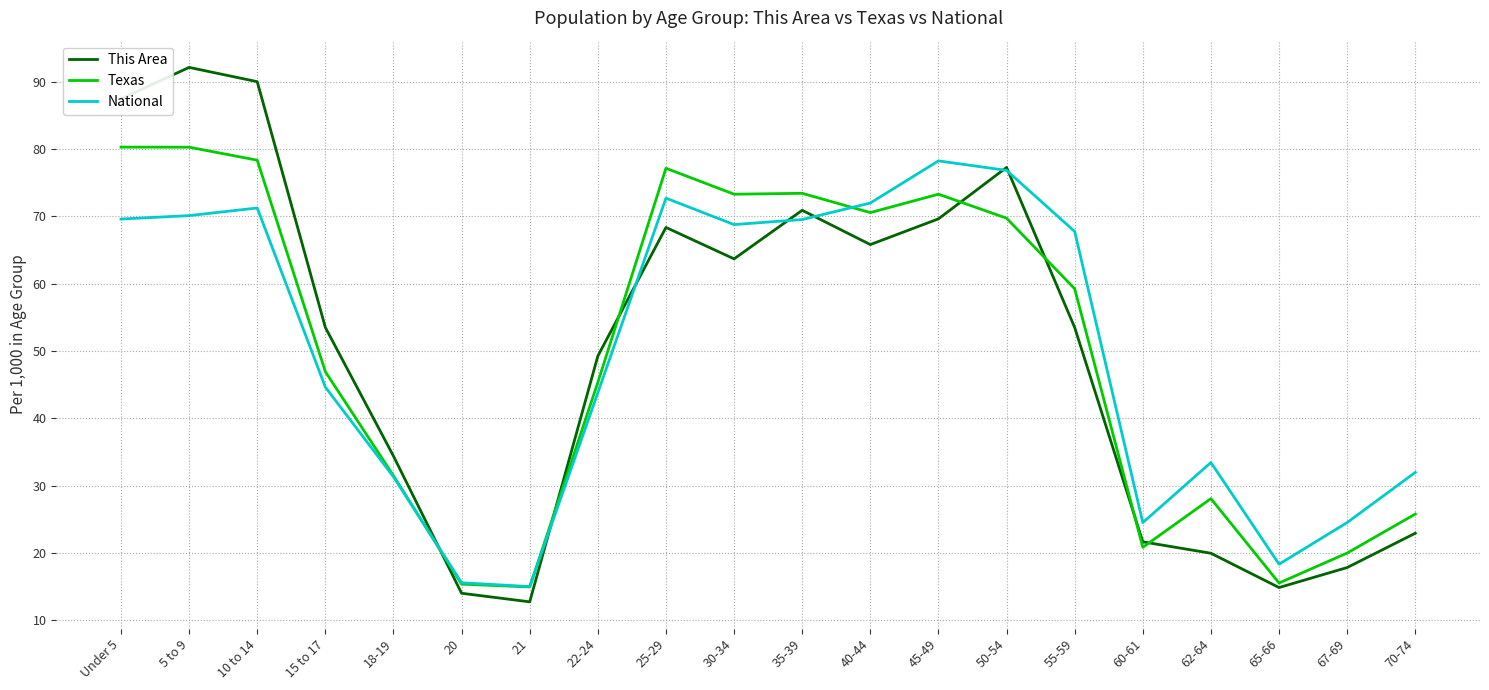

What is the spread (max minus min) of values at 30-34?

9.6